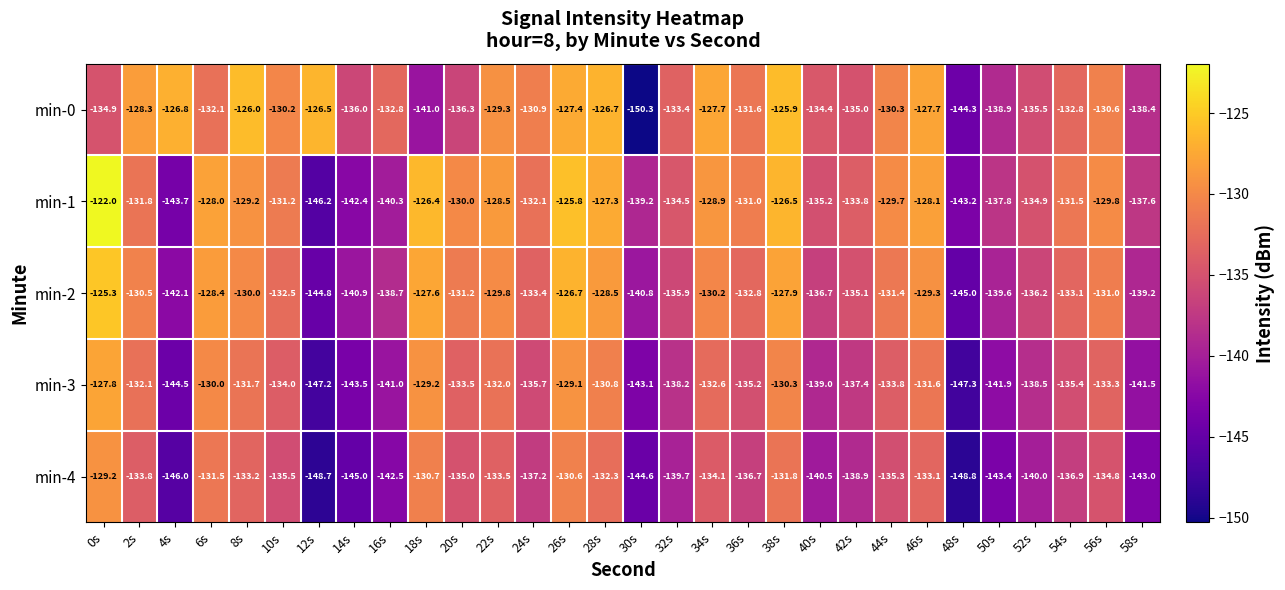

What value does the min-3 series have at 4s?

-144.5